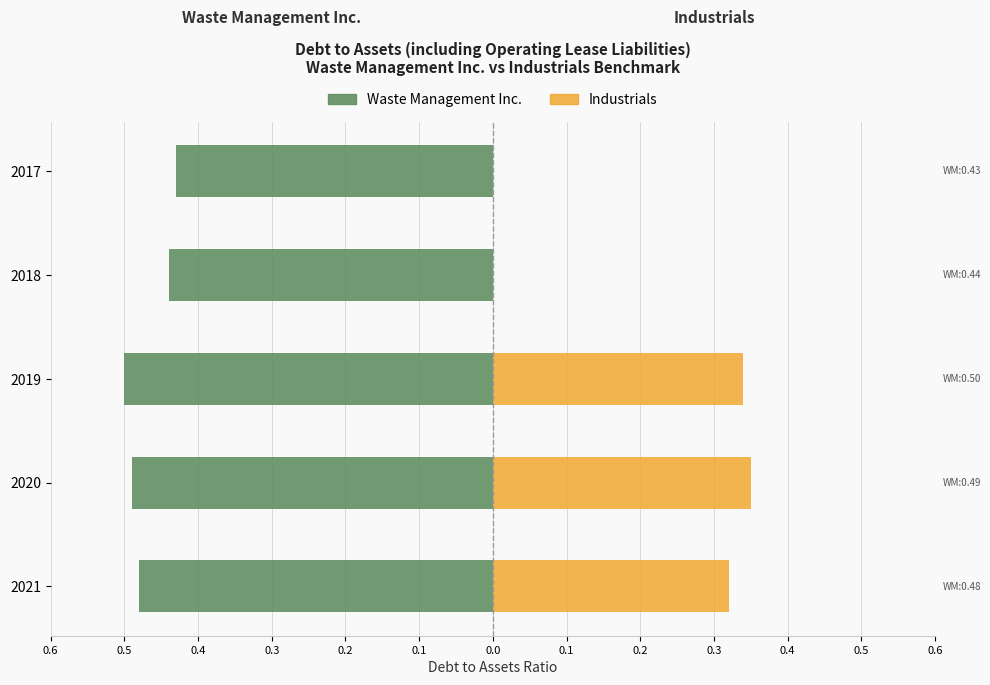

What is the difference between the second highest and minimum values in the Waste Management Inc. series?

0.1